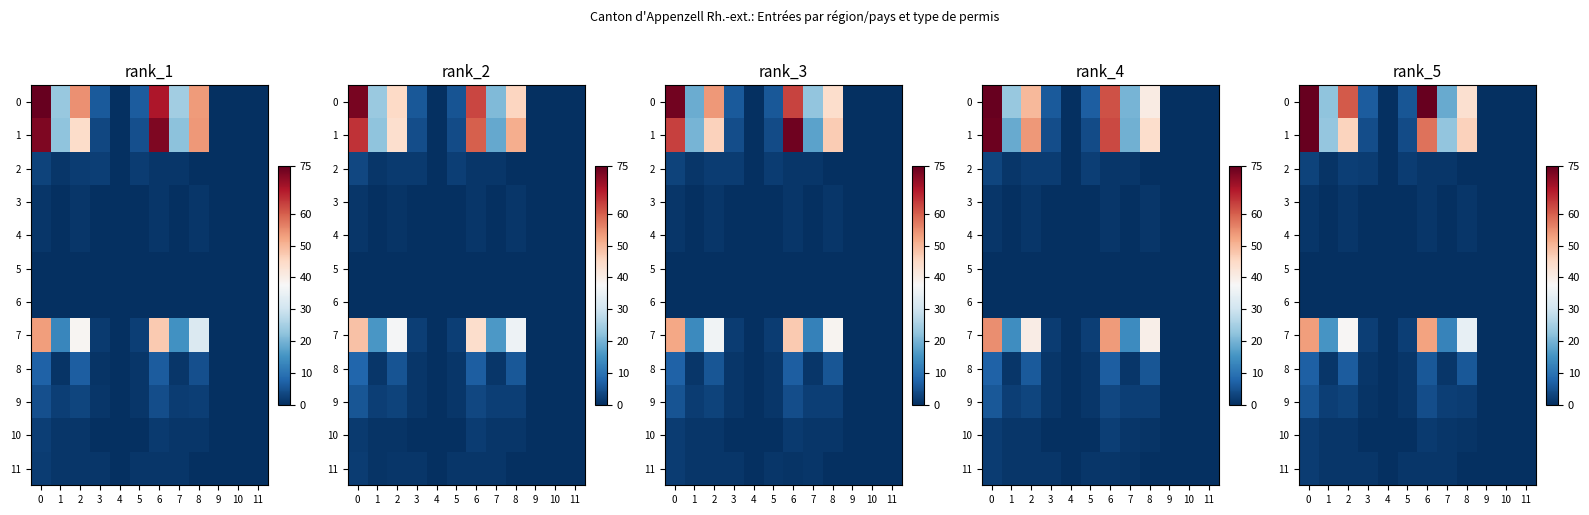

At how many categories does at least one series exceed 17?

6